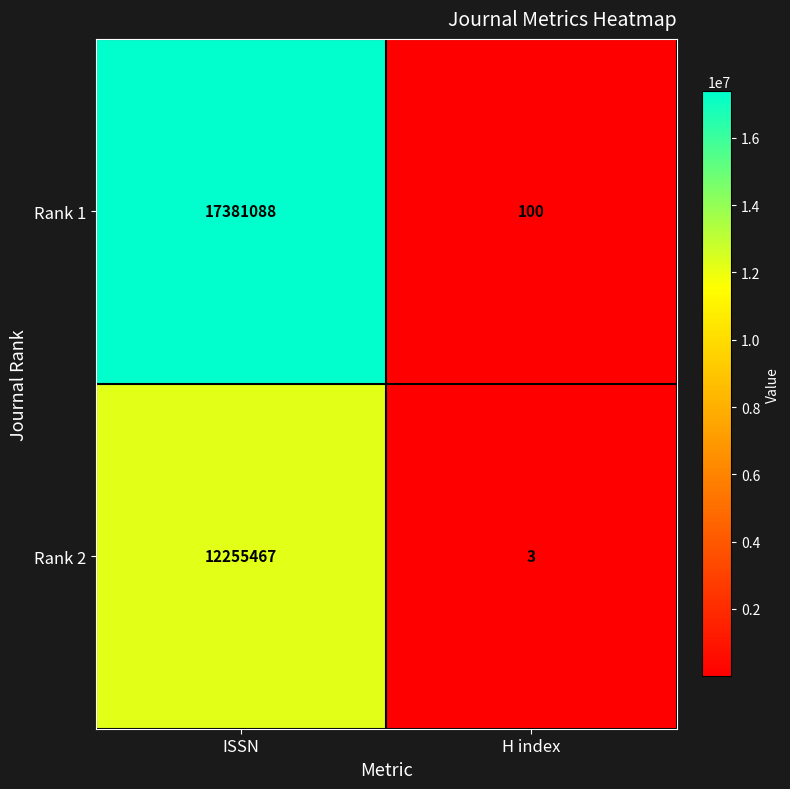

Reading right to left, what are all the values shown in this chart?

Rank 1: 100	17381088
Rank 2: 3	12255467